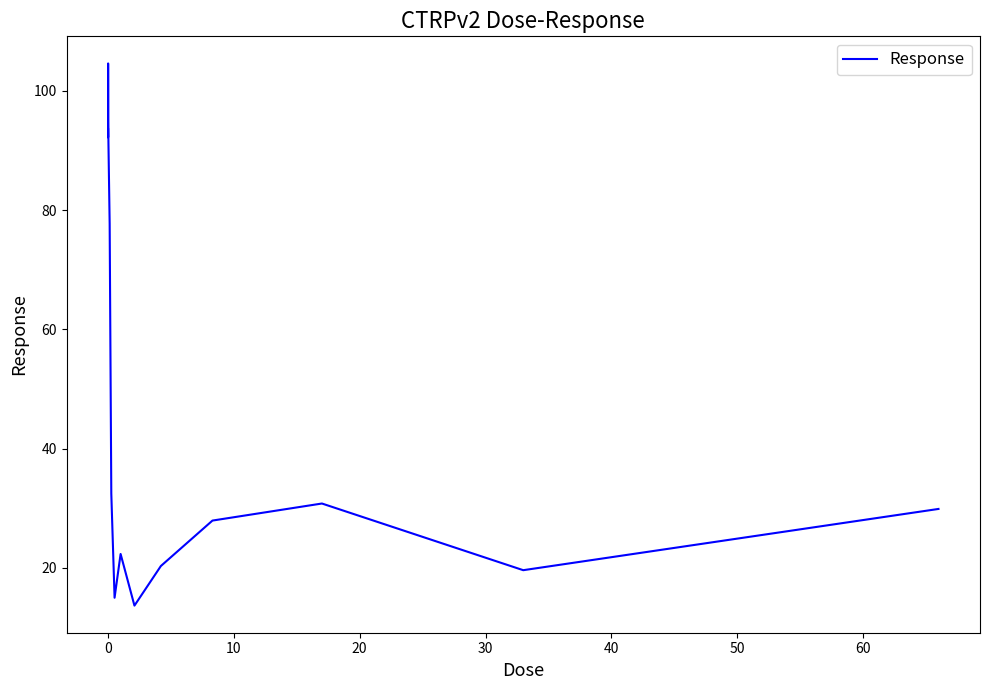

How many distinct data groups are displayed?

1